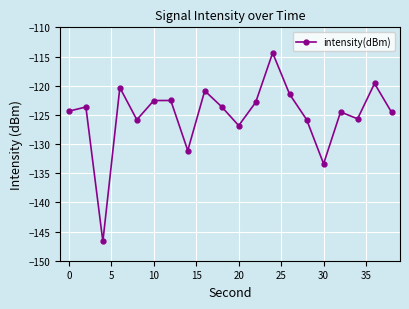

How many interior local valleys (lower than both neighbors) does the data have?

6